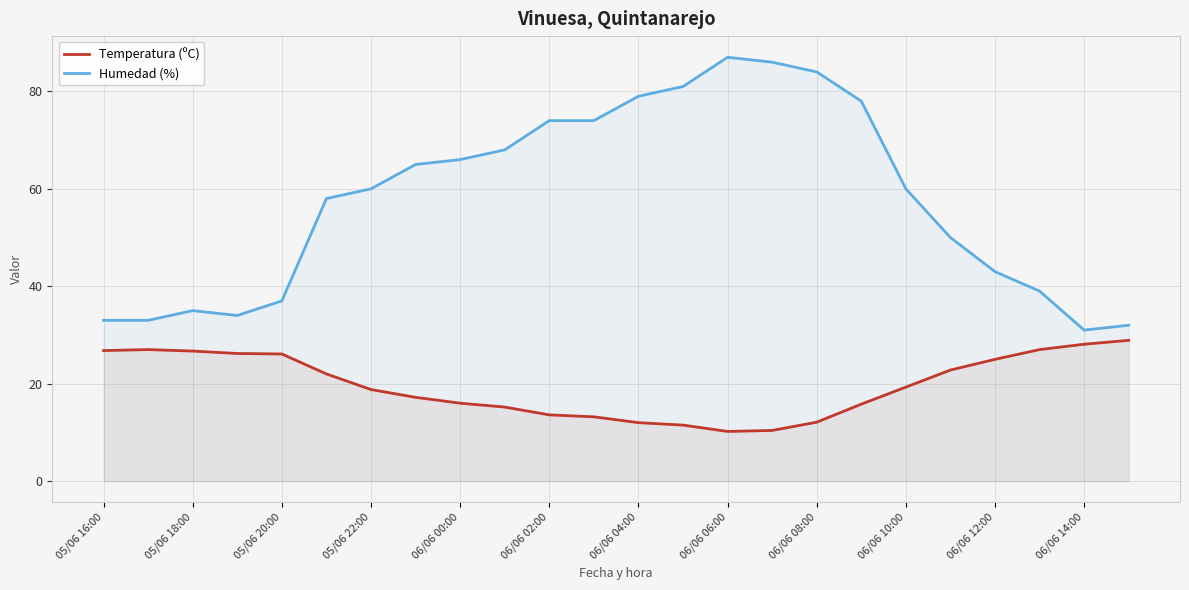

What is the total value across all series at 06/06 02:00?

87.6